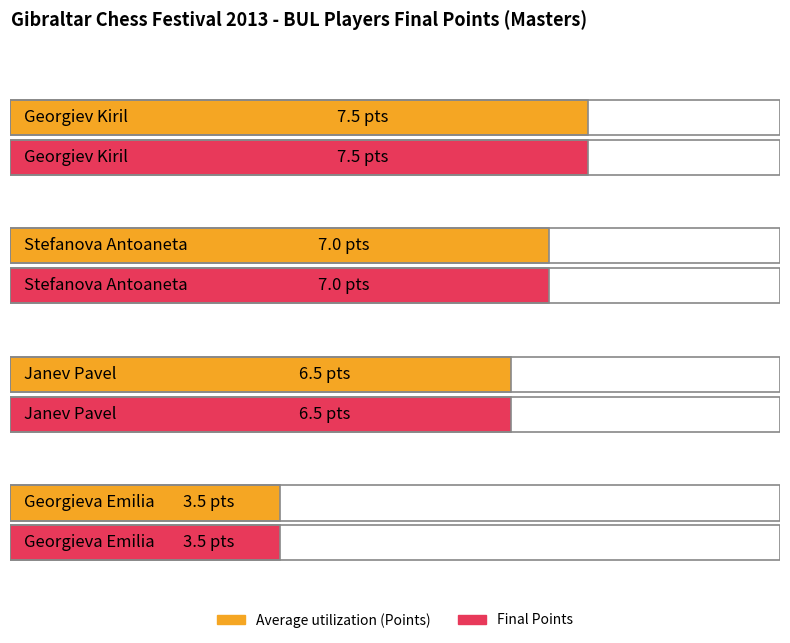

True or false: Maximum utilization has a value of 9.1 at Janev Pavel.

False